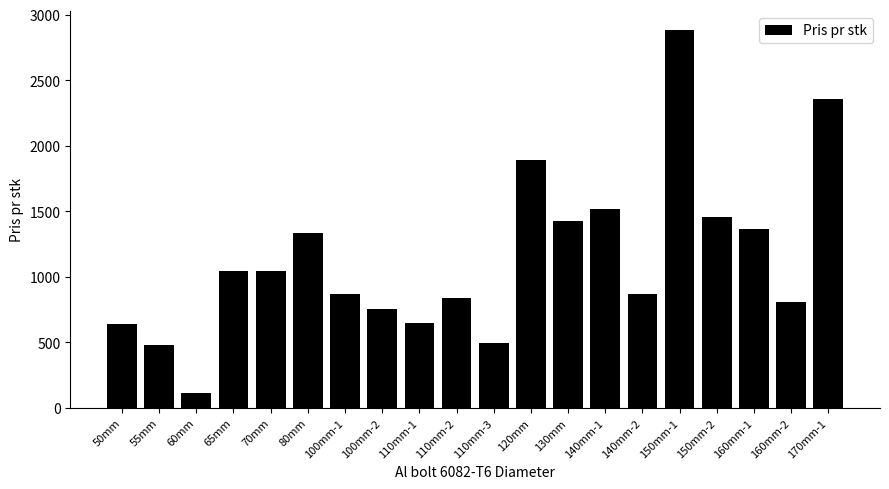

What is the ratio of the value at 100mm-1 to the value at 80mm?

0.7